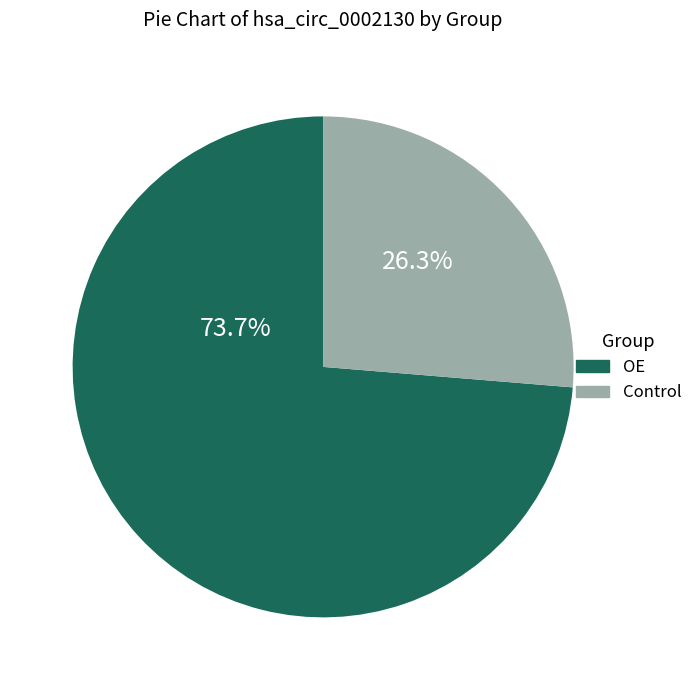

Combined, do Control and OE account for over 50%?

Yes